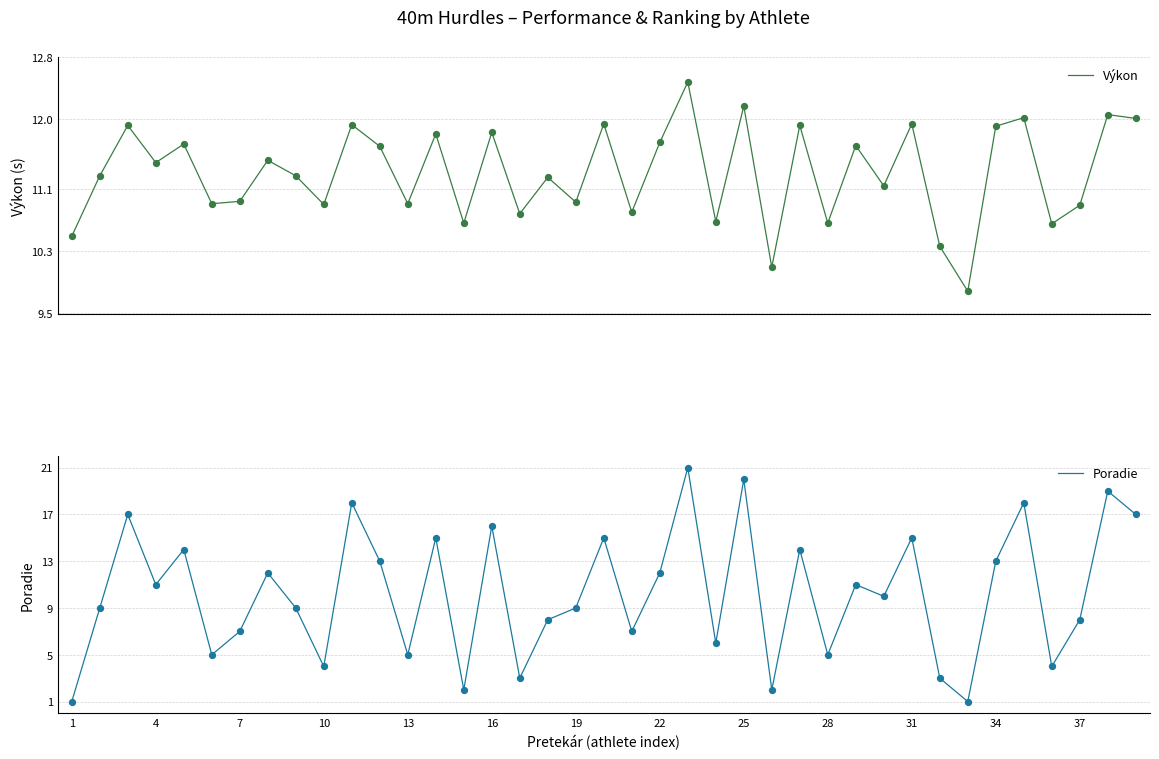

What are all the series names shown in the legend?

Výkon, Poradie